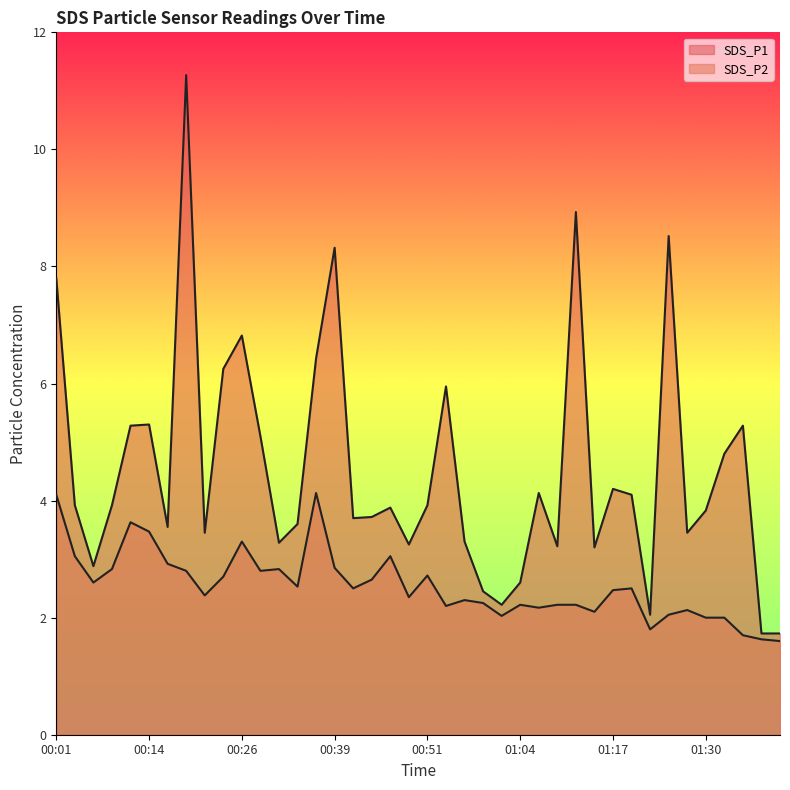

Reading right to left, extract all data points from this chart.

SDS_P1: 1.7	1.7	5.3	4.8	3.8	3.5	8.5	2.0	4.1	4.2	3.2	8.9	3.2	4.1	2.6	2.2	2.5	3.3	6.0	3.9	3.2	3.9	3.7	3.7	8.3	6.4	3.6	3.3	5.1	6.8	6.2	3.5	11.3	3.5	5.3	5.3	3.9	2.9	3.9	7.8
SDS_P2: 1.6	1.6	1.7	2.0	2.0	2.1	2.0	1.8	2.5	2.5	2.1	2.2	2.2	2.2	2.2	2.0	2.2	2.3	2.2	2.7	2.4	3.0	2.6	2.5	2.9	4.1	2.5	2.8	2.8	3.3	2.7	2.4	2.8	2.9	3.5	3.6	2.8	2.6	3.0	4.1